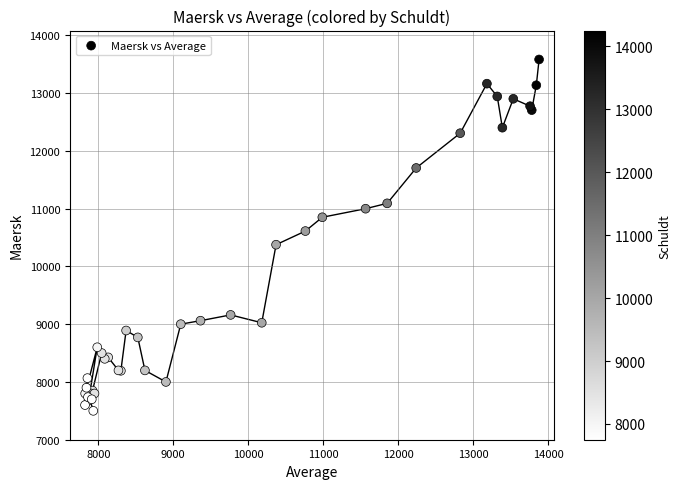

What Y value in the scatter plot is closest to 10540?

10611